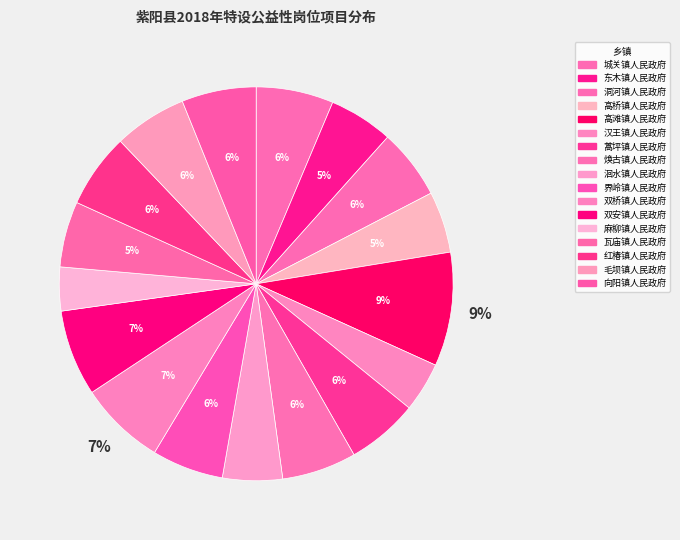

Which slice is the smallest?

麻柳镇人民政府